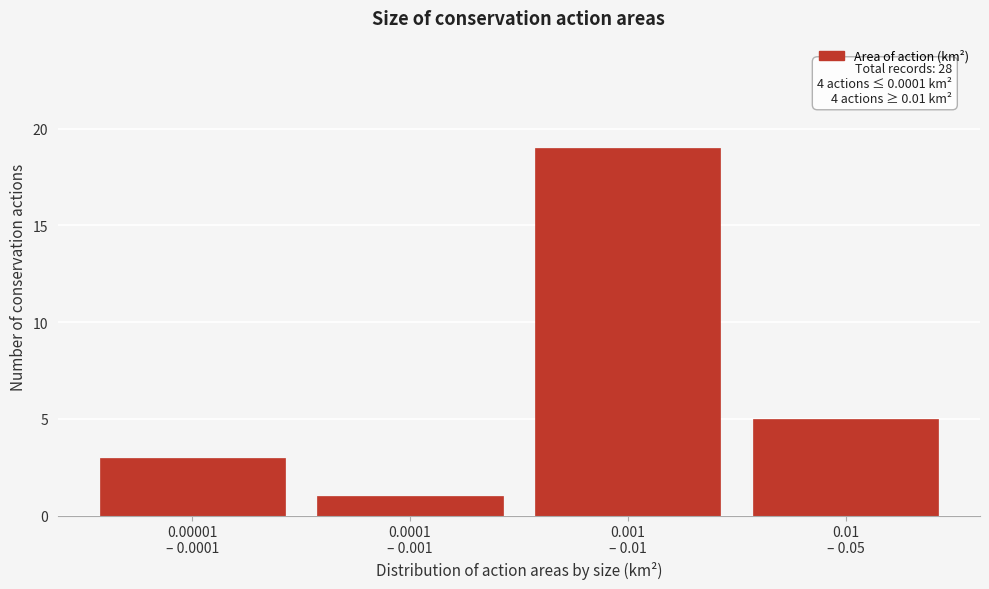

Reading left to right, transcribe all the data shown in this chart.

3	1	19	5